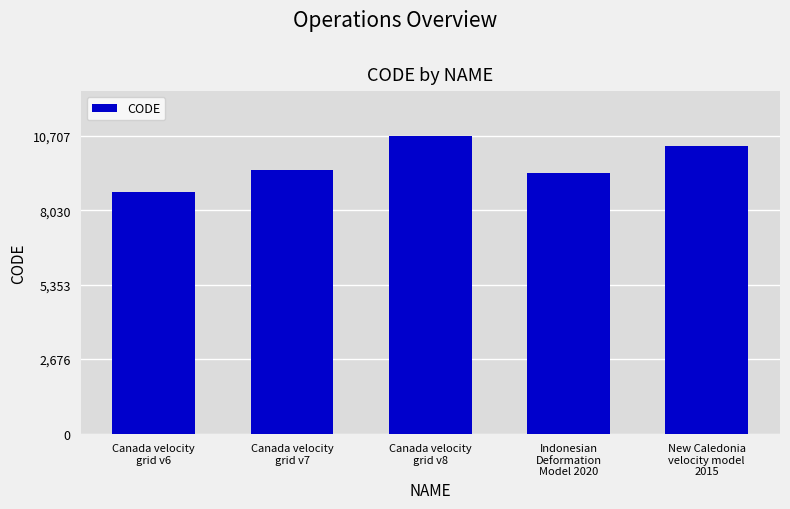

Is it true that the value at Canada velocity
grid v8 is 10707?

True